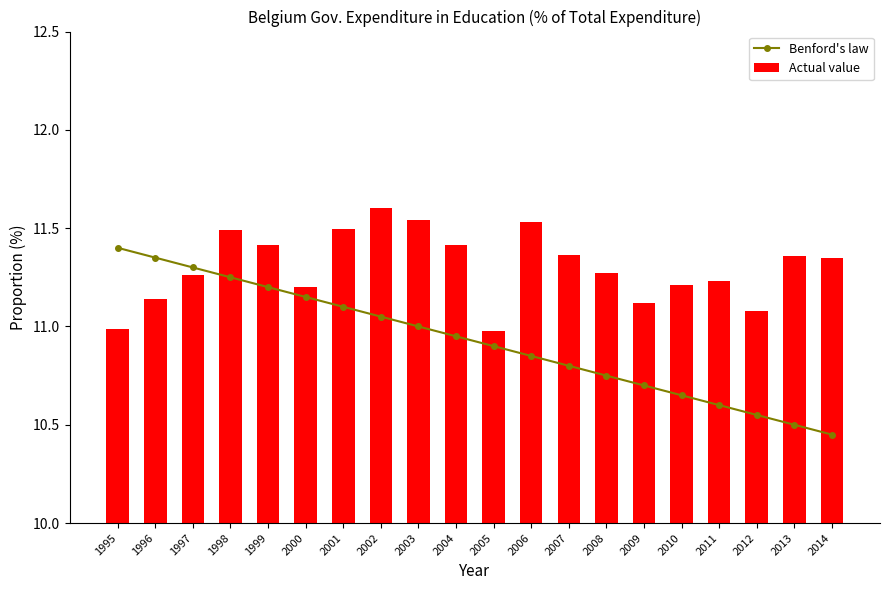

What are all the series names shown in the legend?

Benford's law, Actual value